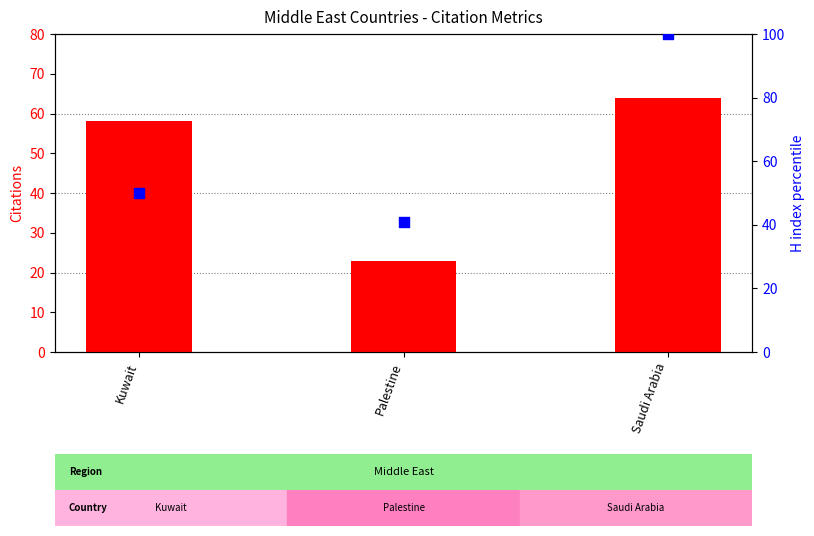

Which series has the largest Y range (max minus min)?

H index (percentile)